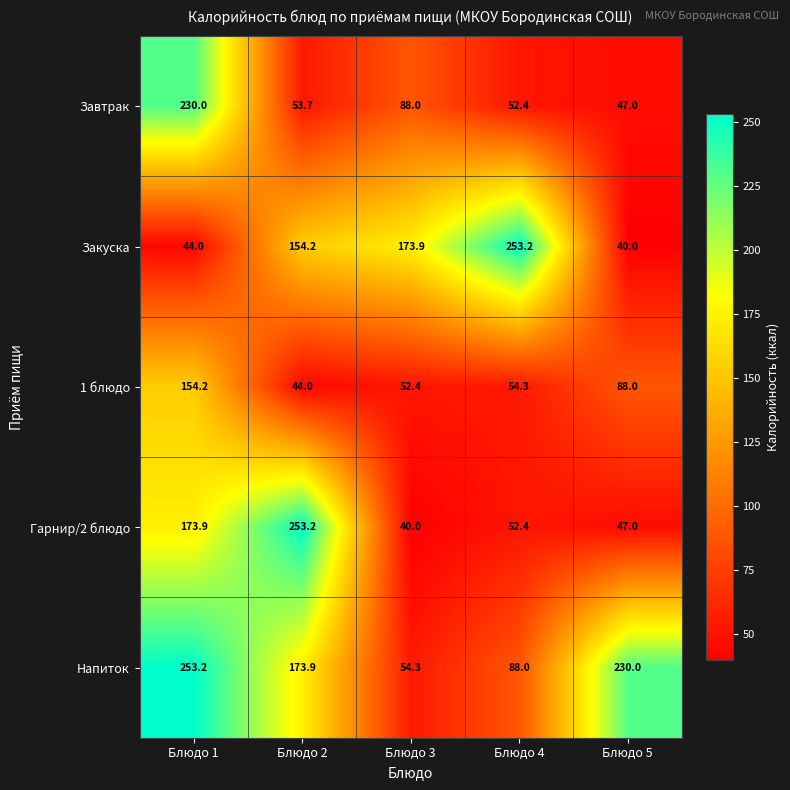

At how many categories does at least one series exceed 186?

4